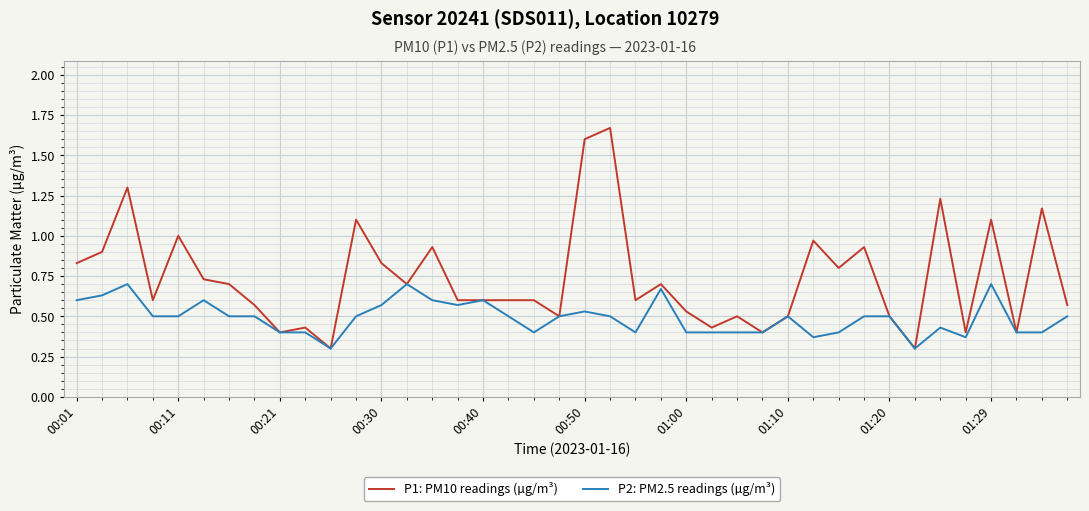

Which series has the largest total across all categories?

P1: PM10 readings (µg/m³)